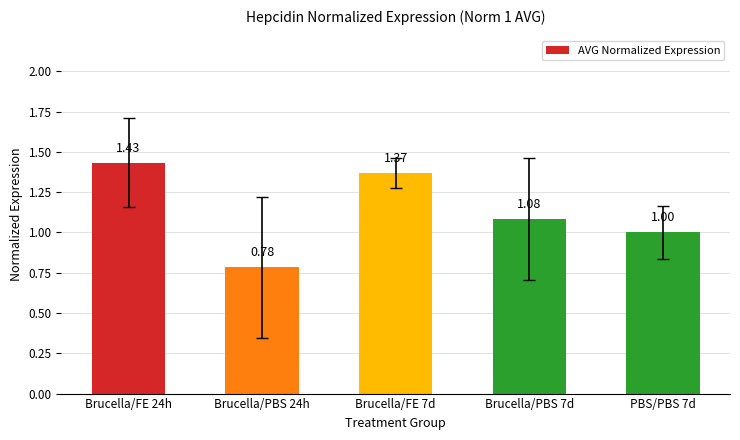

Rank the categories by value from highest to lowest.

Brucella/FE 24h, Brucella/FE 7d, Brucella/PBS 7d, PBS/PBS 7d, Brucella/PBS 24h